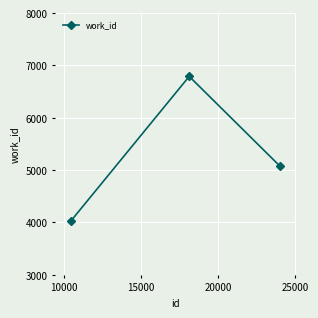

What is the value of the 3rd point from the left?

5073